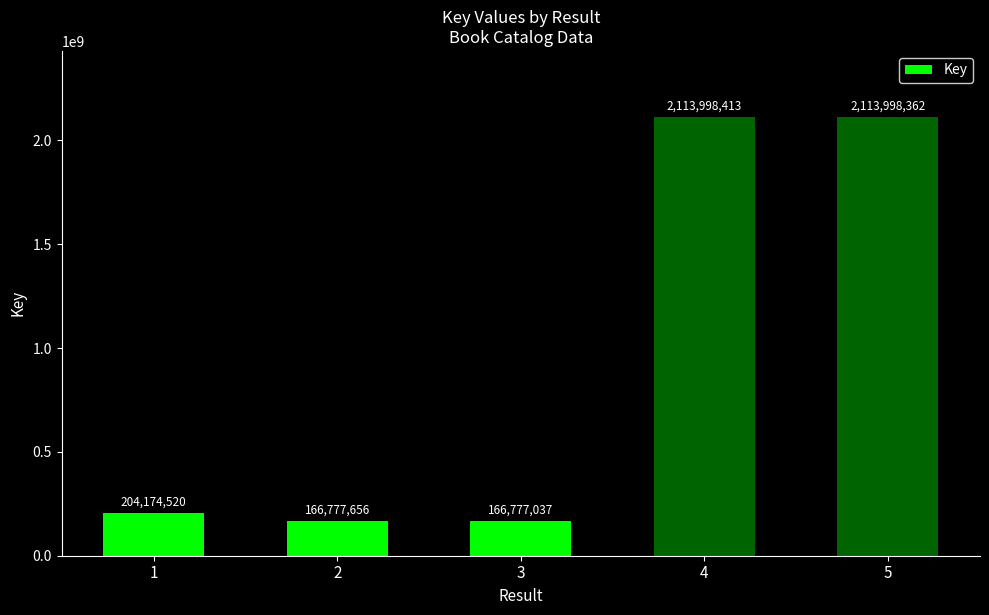

Reading right to left, list all the values displayed in this chart.

5=2113998362	4=2113998413	3=166777037	2=166777656	1=204174520